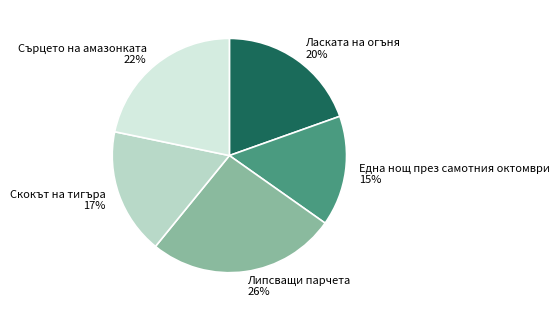

How many slices are in this pie chart?

5